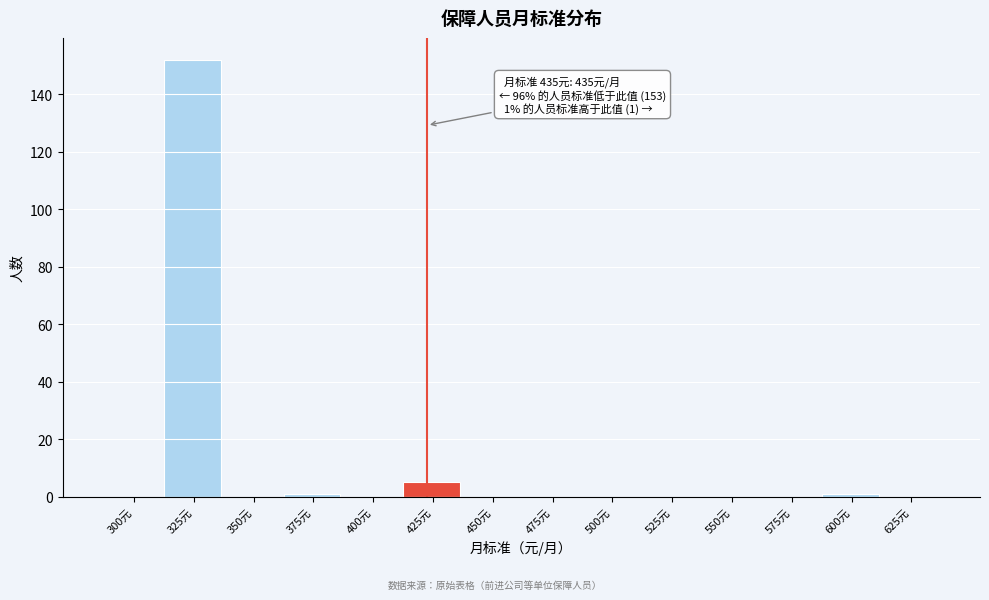

Reading right to left, list all the values displayed in this chart.

625元=0	600元=1	575元=0	550元=0	525元=0	500元=0	475元=0	450元=0	425元=5	400元=0	375元=1	350元=0	325元=152	300元=0